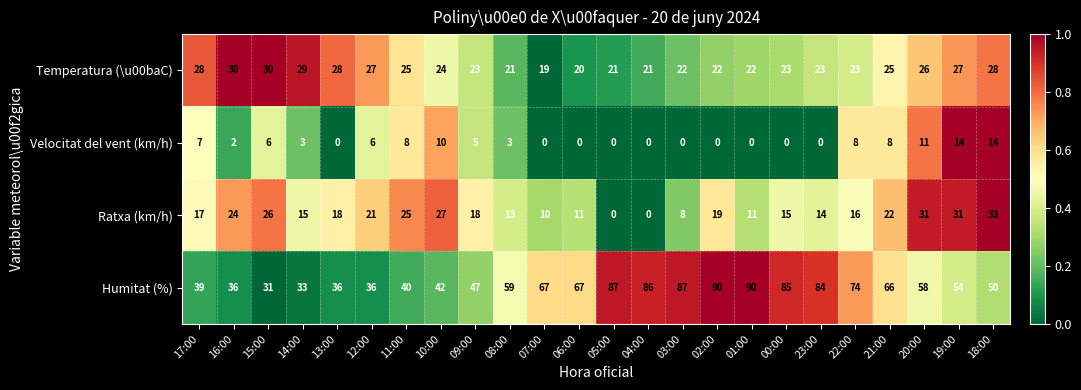

At how many categories does at least one series exceed 0?

24